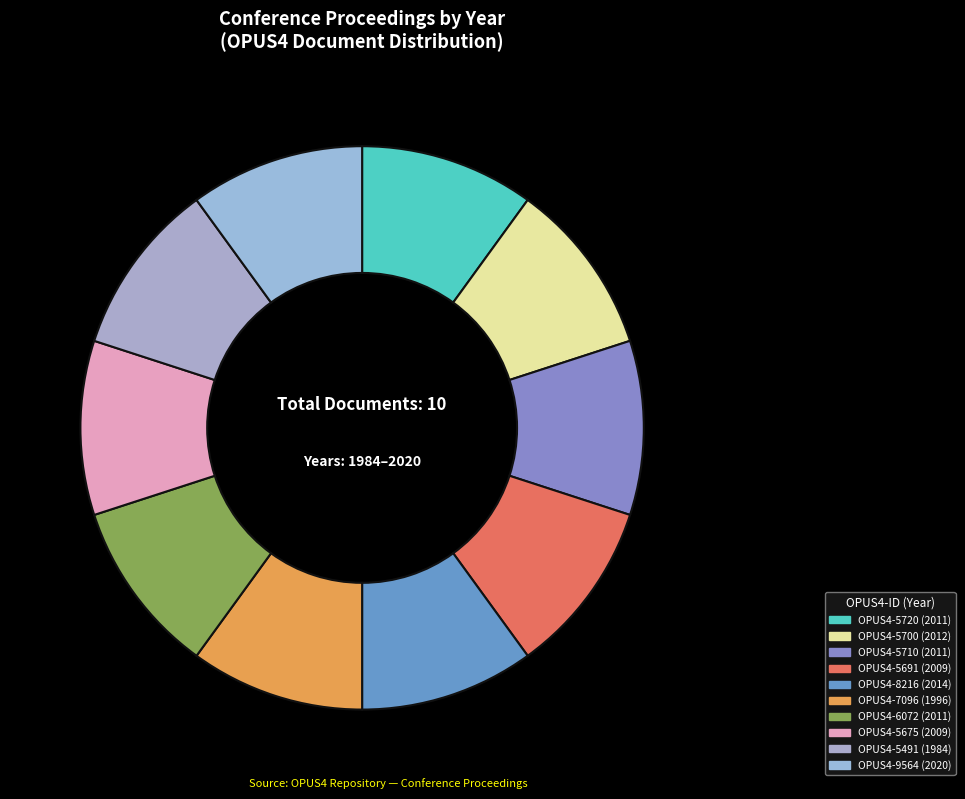

Is there a majority slice in this chart?

No